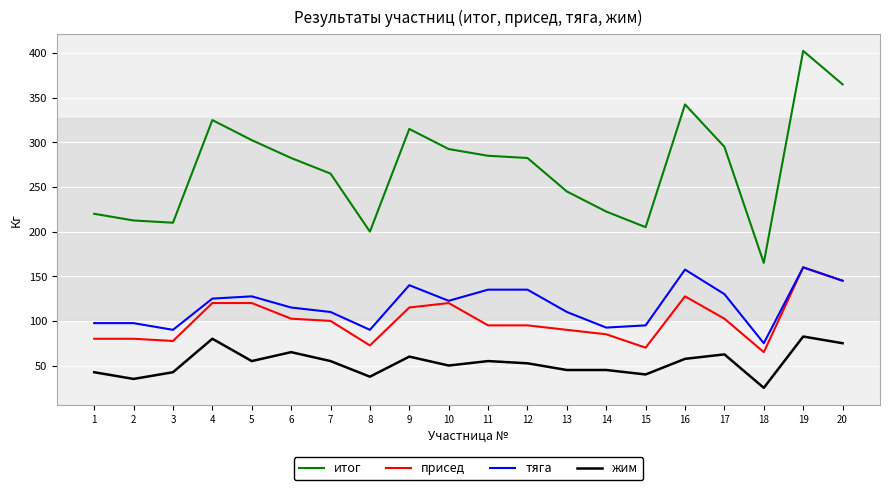

At which category is the sum across all series the highest?

19